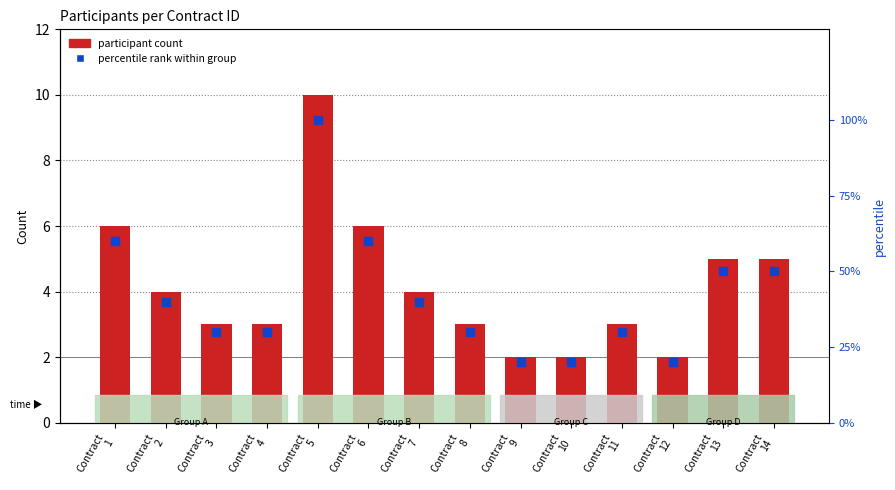

At which category is the sum across all series the highest?

Contract
5